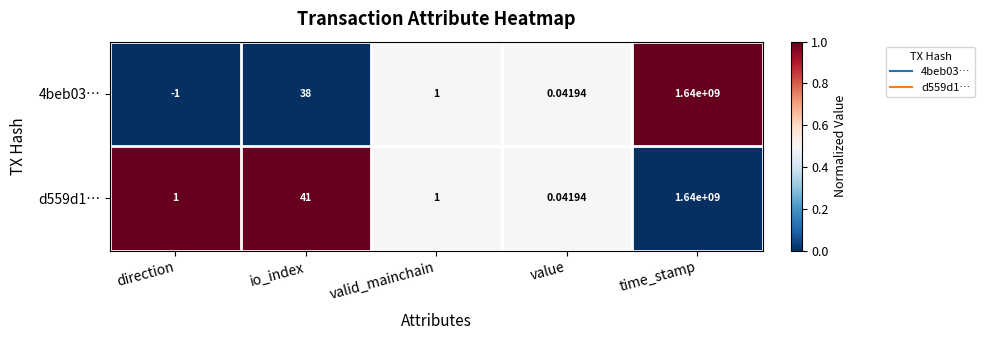

Where is d559d1… nearest to the value 820000000?

io_index